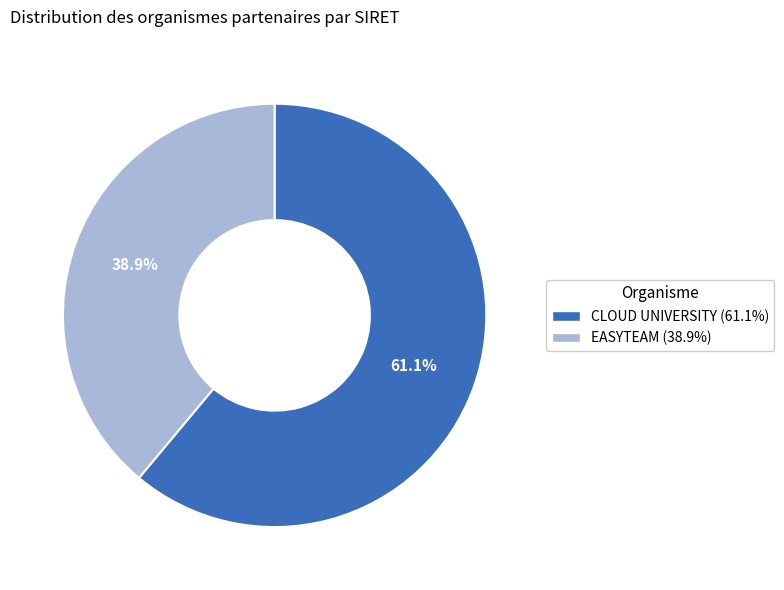

What is the ratio of the value at EASYTEAM to the value at CLOUD UNIVERSITY?

0.6